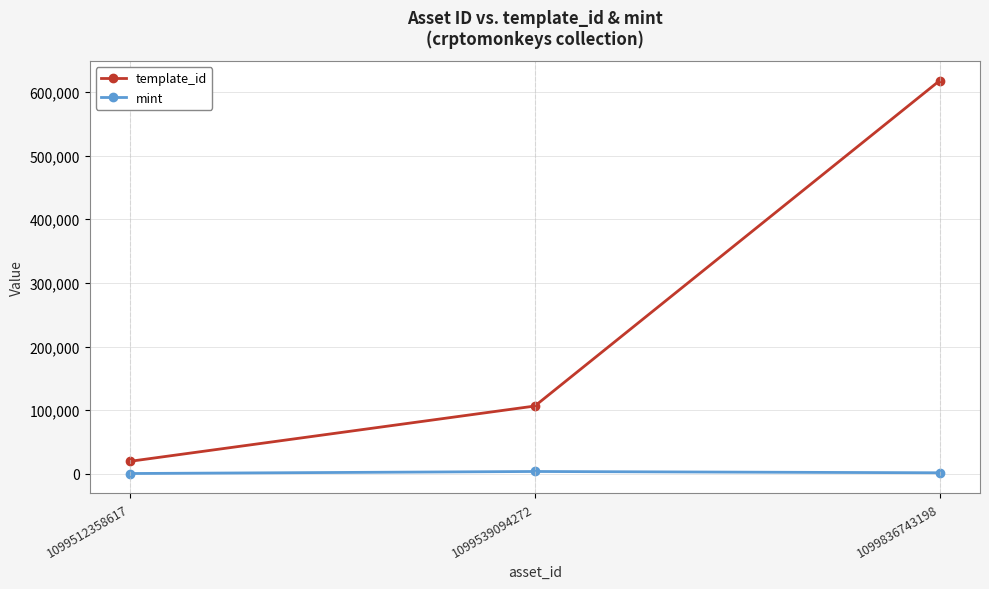

What is the difference between the maximum and second lowest values in the template_id series?

510864